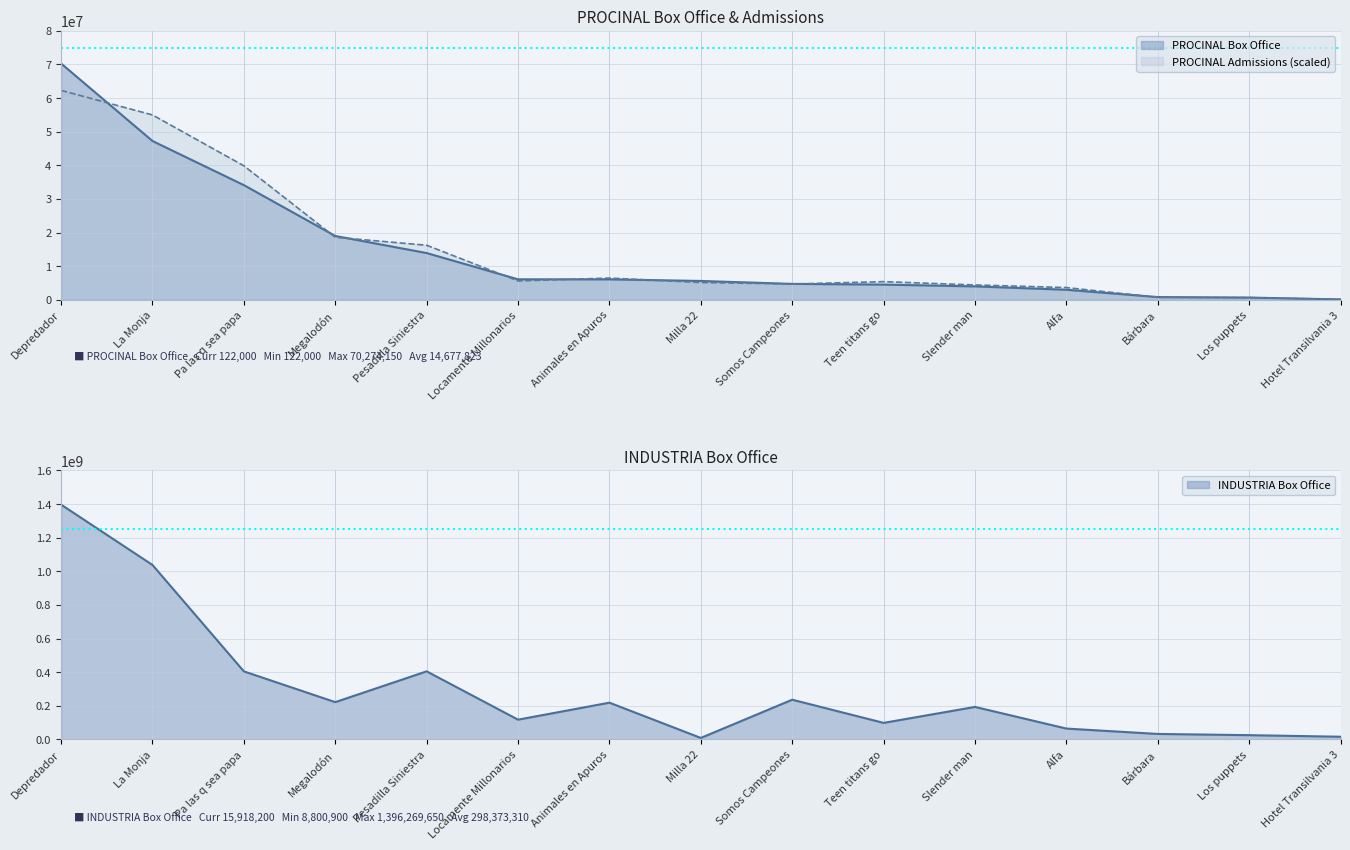

Reading left to right, extract all data points from this chart.

PROCINAL Box Office: Depredador=70274150	La Monja=47225850	Pa las q sea papa=34105300	Megalodón=18989600	Pesadilla Siniestra=13906650	Locamente Millonarios=6098900	Animales en Apuros=6082800	Milla 22=5612500	Somos Campeones=4742100	Teen titans go=4526800	Slender man=3994700	Alfa=2994100	Bárbara=823000	Los puppets=668900	Hotel Transilvania 3=122000
PROCINAL Admissions: Depredador=62280000	La Monja=54976000	Pa las q sea papa=39848000	Megalodón=18608000	Pesadilla Siniestra=16232000	Locamente Millonarios=5616000	Animales en Apuros=6472000	Milla 22=5152000	Somos Campeones=4704000	Teen titans go=5408000	Slender man=4424000	Alfa=3648000	Bárbara=728000	Los puppets=664000	Hotel Transilvania 3=136000
INDUSTRIA Box Office: Depredador=1396269650	La Monja=1037429950	Pa las q sea papa=404597000	Megalodón=221725000	Pesadilla Siniestra=404817600	Locamente Millonarios=117475300	Animales en Apuros=218480450	Milla 22=8800900	Somos Campeones=236157150	Teen titans go=98271000	Slender man=193256750	Alfa=64523800	Bárbara=32534200	Los puppets=25342700	Hotel Transilvania 3=15918200